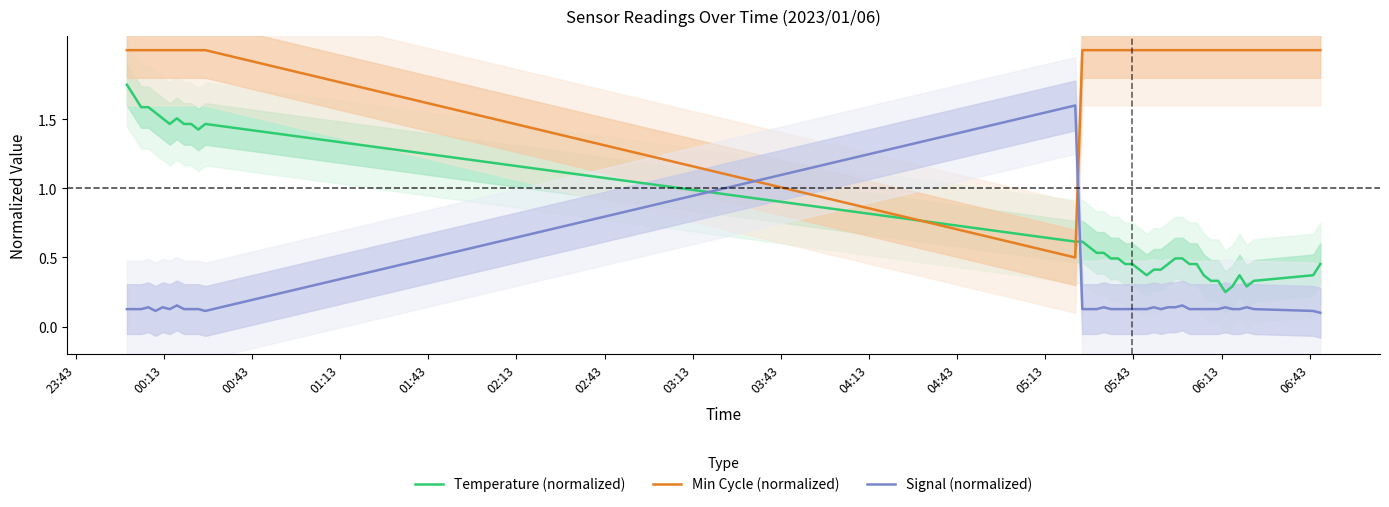

Count the Min Cycle (normalized) values in the range 2 to 3.

39